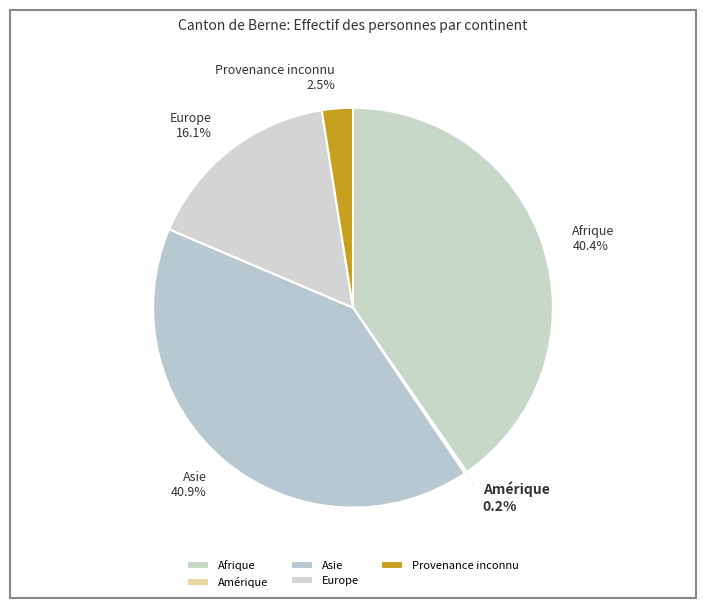

True or false: Afrique accounts for 30% of the total.

False